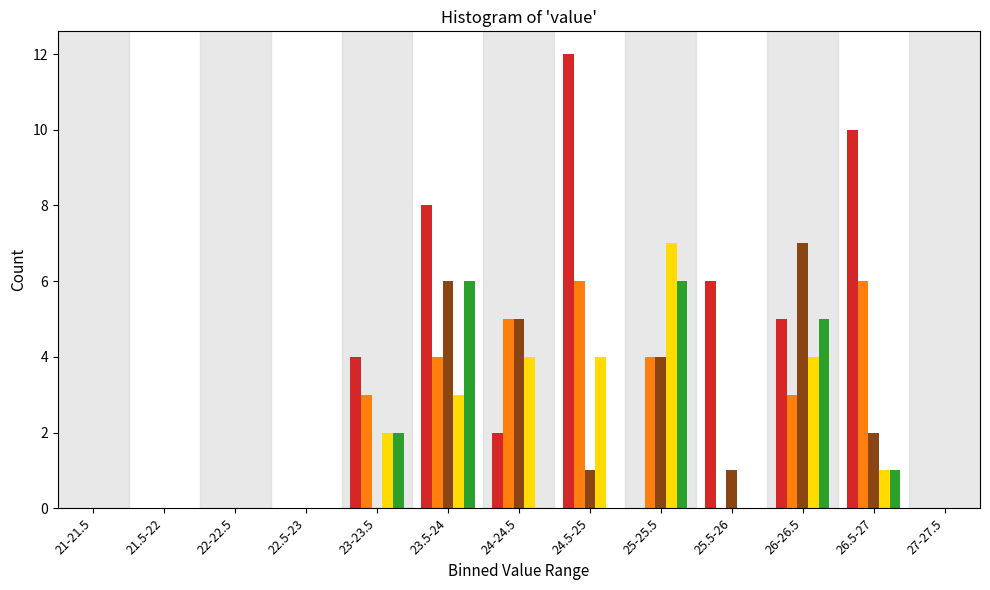

What is the greatest value displayed?

12